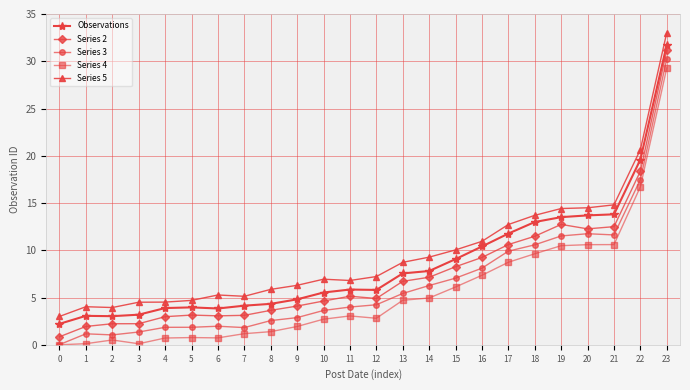

What is the total value across all series at 21?

63.3